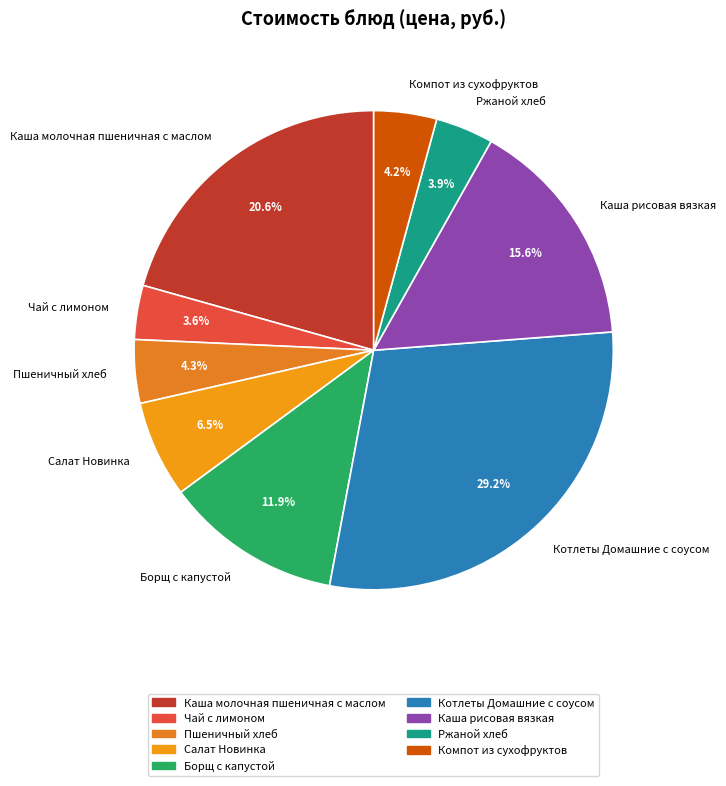

The Салат Новинка slice represents 20% of the pie. True or false?

False